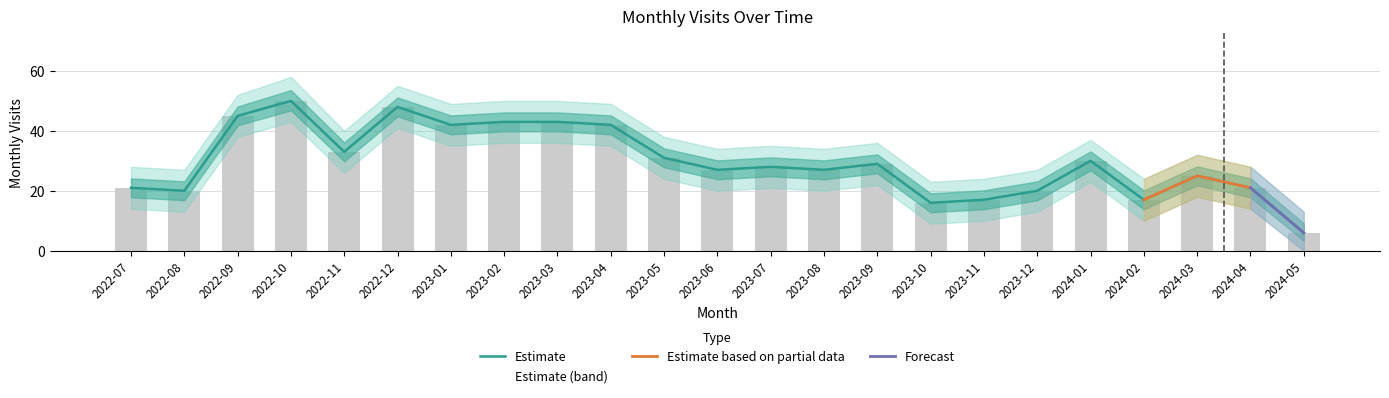

What is the maximum value shown in the chart?

50